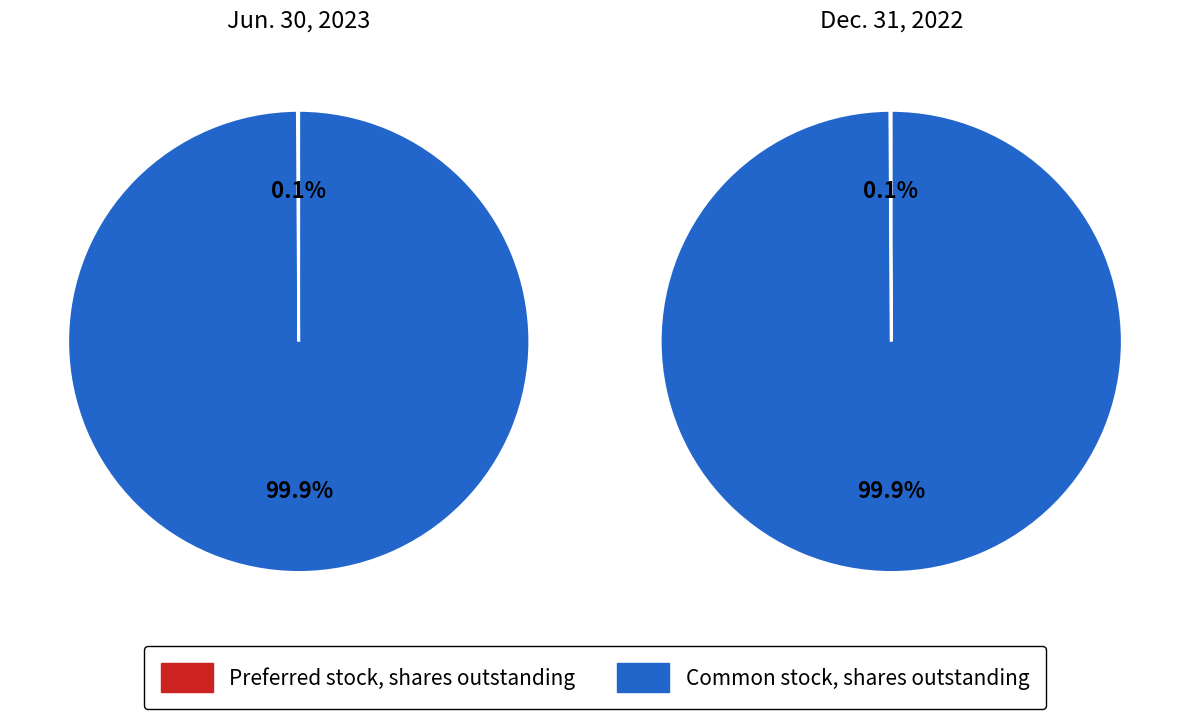

To the nearest percent, what is the combined percentage of Preferred stock, shares outstanding and Common stock, shares outstanding?

100%